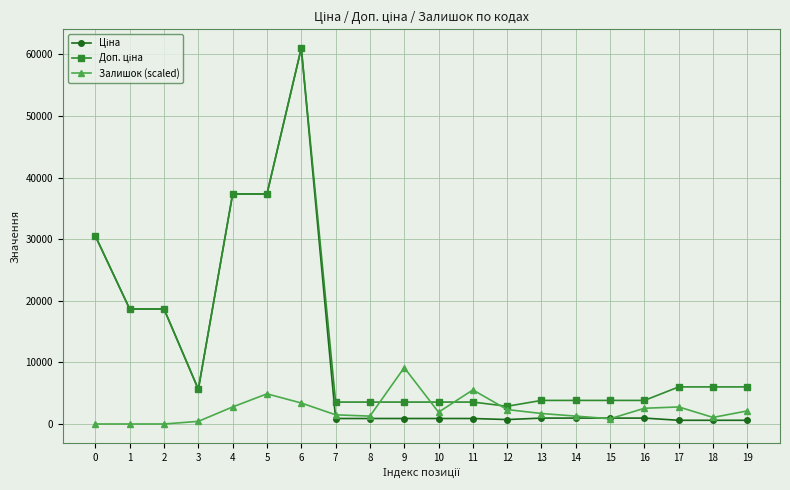

At which category is the sum across all series the highest?

6